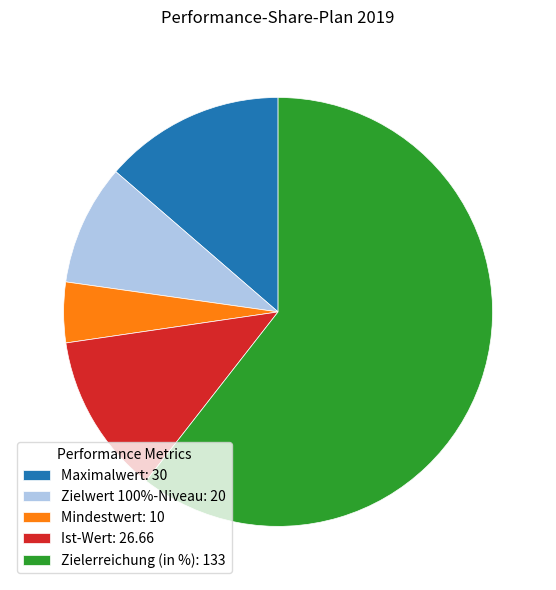

What is the majority slice?

Zielerreichung (in %)